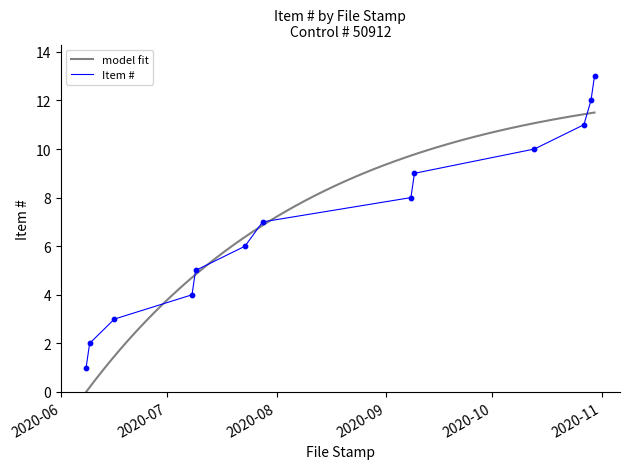

Approximately how many times larger is the value at 2020-09-08 compared to 2020-10-29?

0.7